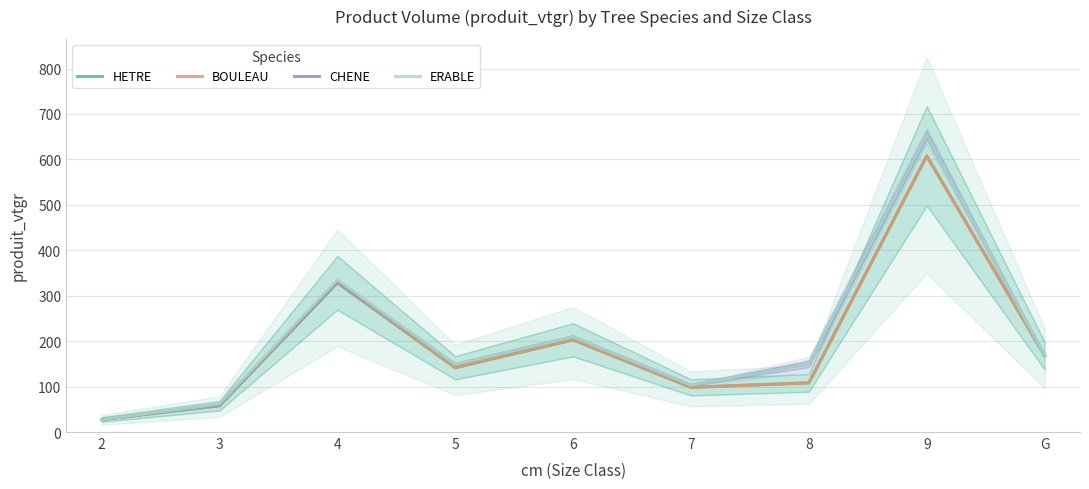

What is the average value of the HETRE series?

193.4